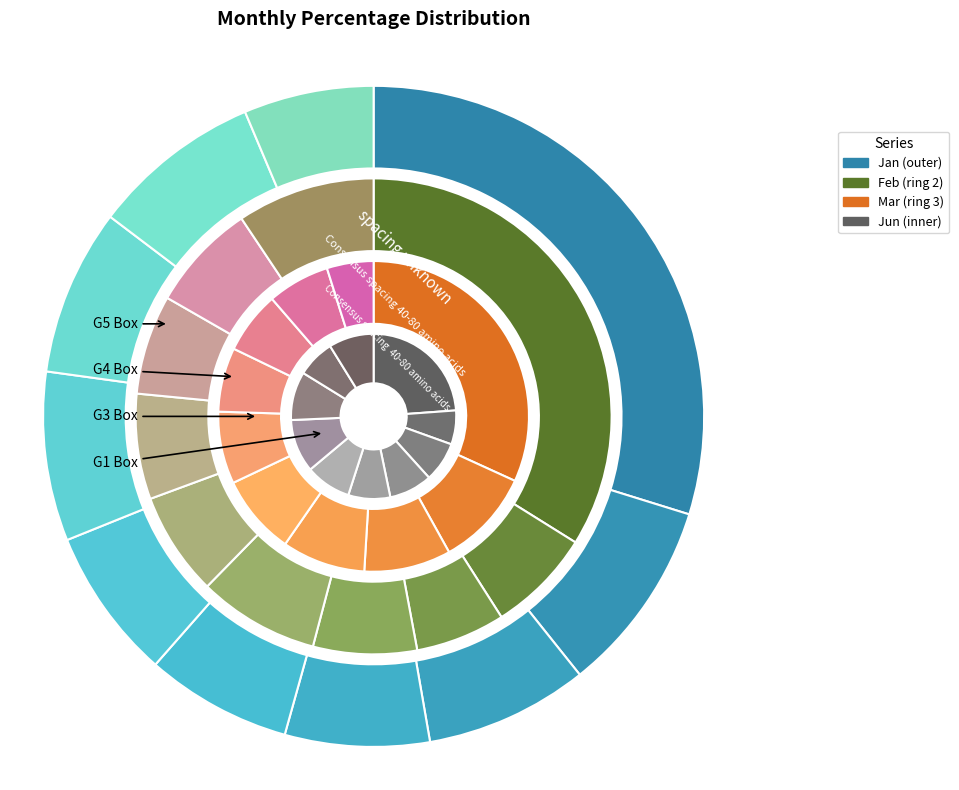

True or false: pct05 accounts for 45% of the total.

False